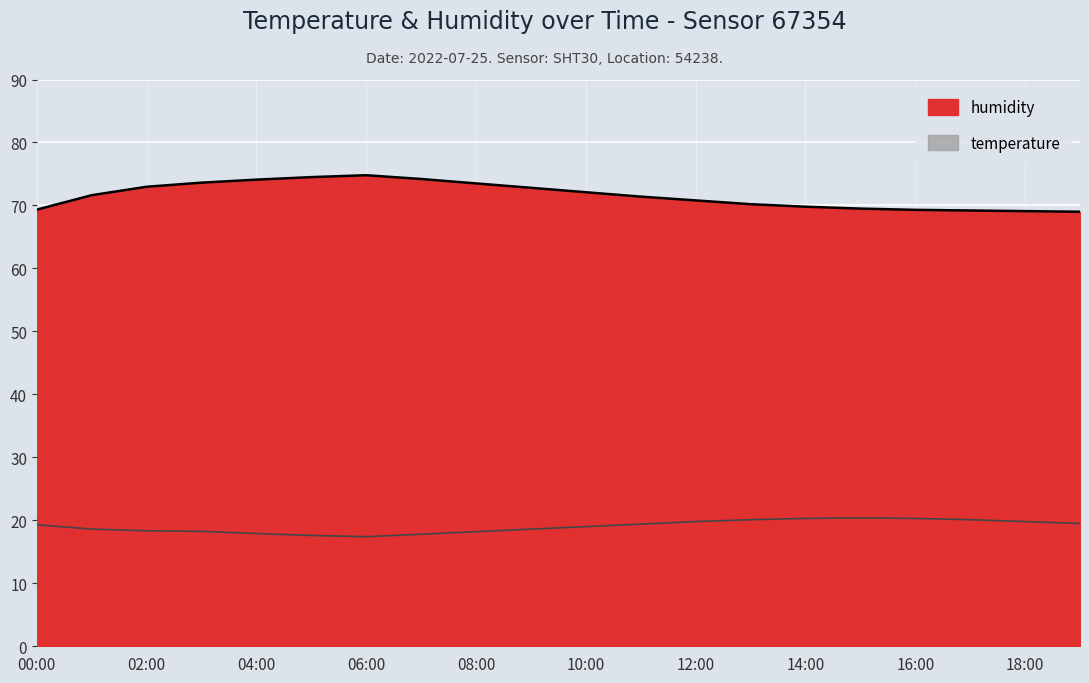

Rank the series by their average value, from lowest to highest.

temperature, humidity